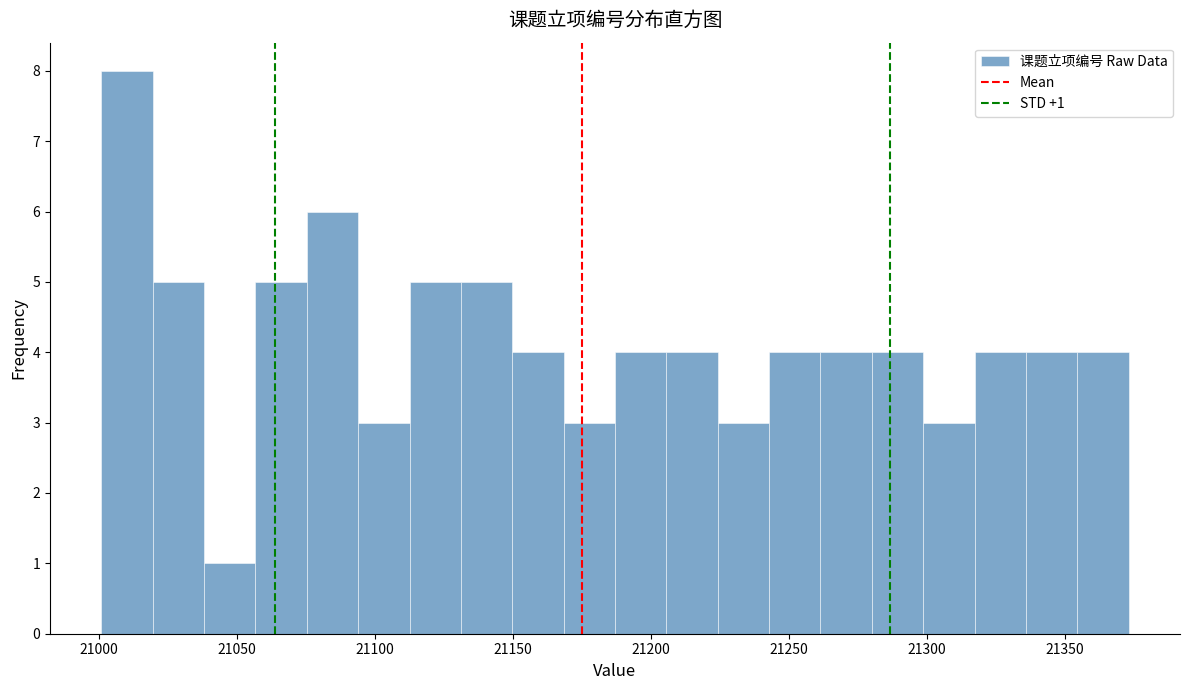

Around what value on the x-axis is the tallest bar? Give the approximate position of its centre, as read against the axis.

21010